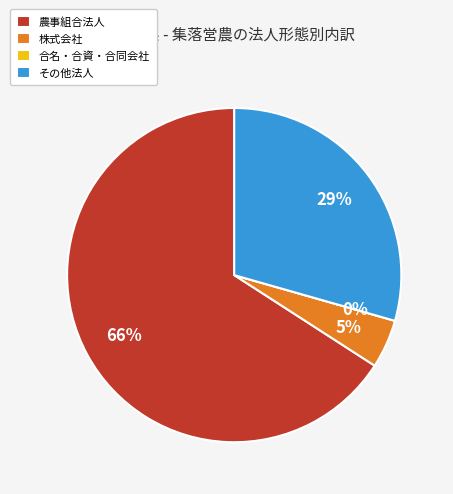

What is the largest slice in the pie chart?

農事組合法人